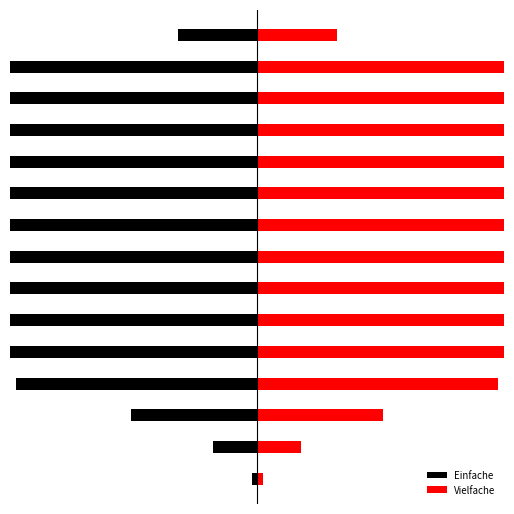

What is the lowest value of the Vielfache series?

0.1